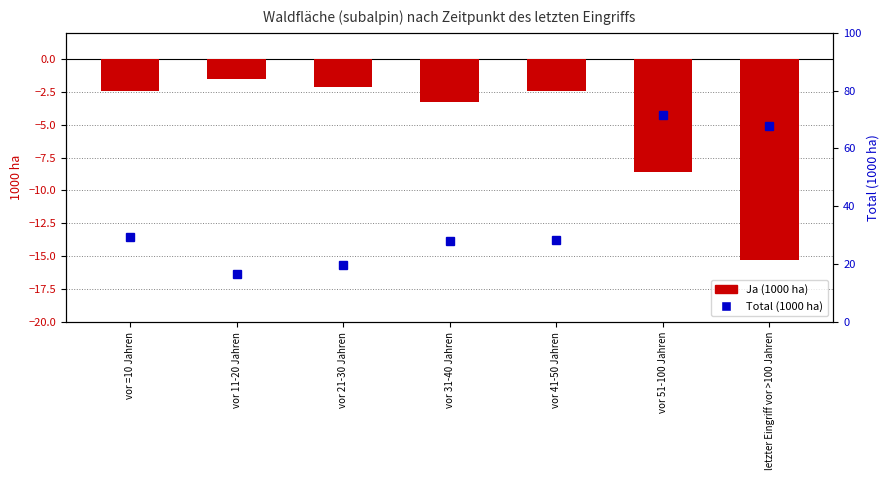

List the series in order of their peak value, highest first.

Total (1000 ha), Ja (1000 ha)